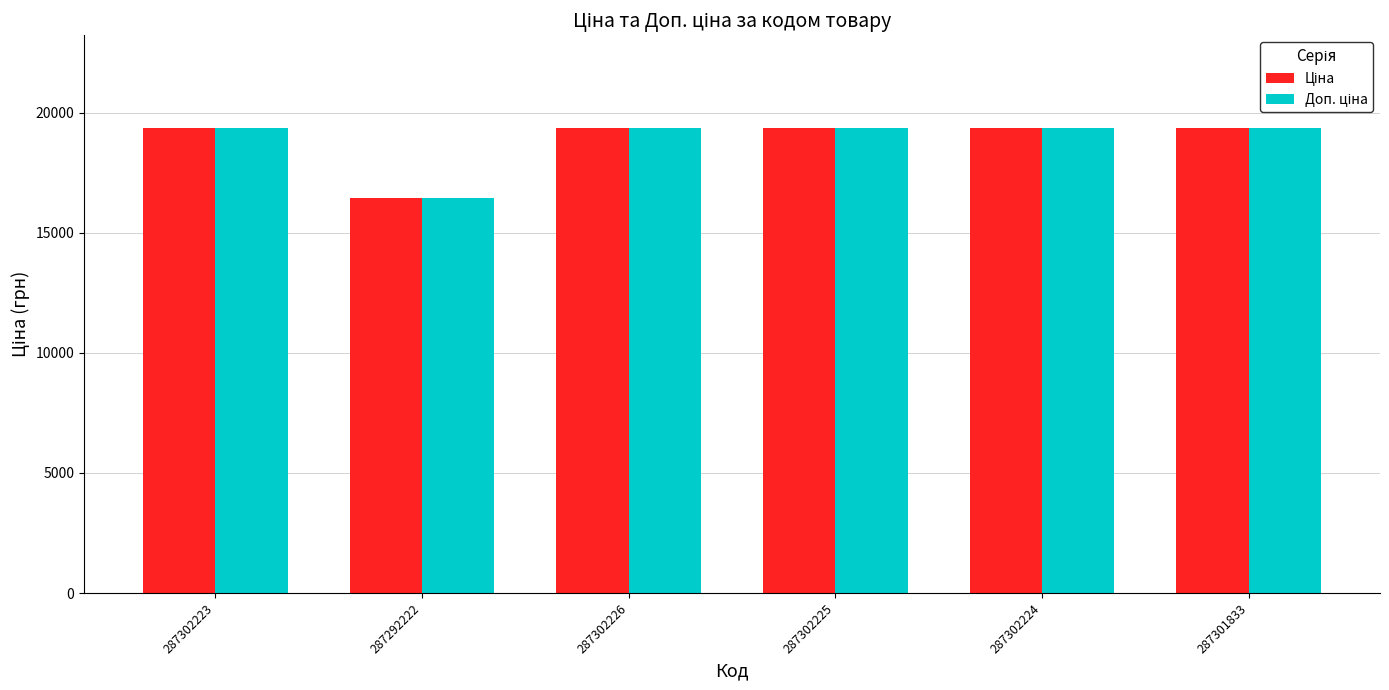

Are the bars horizontal?

No